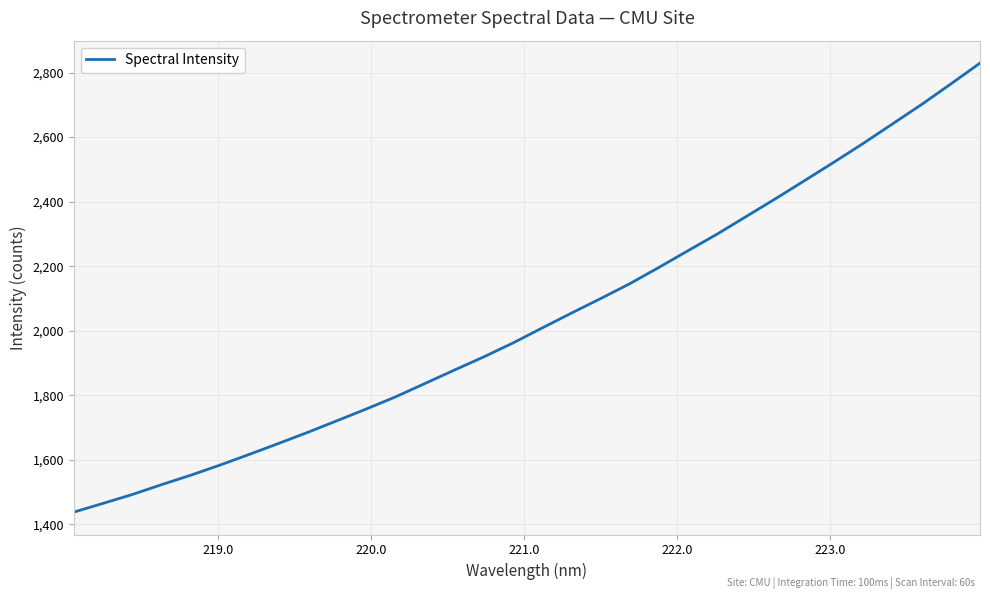

What is the smallest value displayed?

1438.4